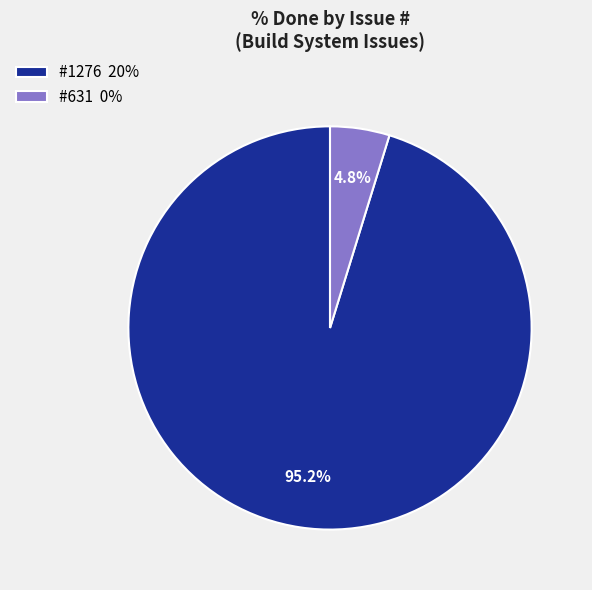

Combined, do #631 0% and #1276 20% account for over 50%?

Yes